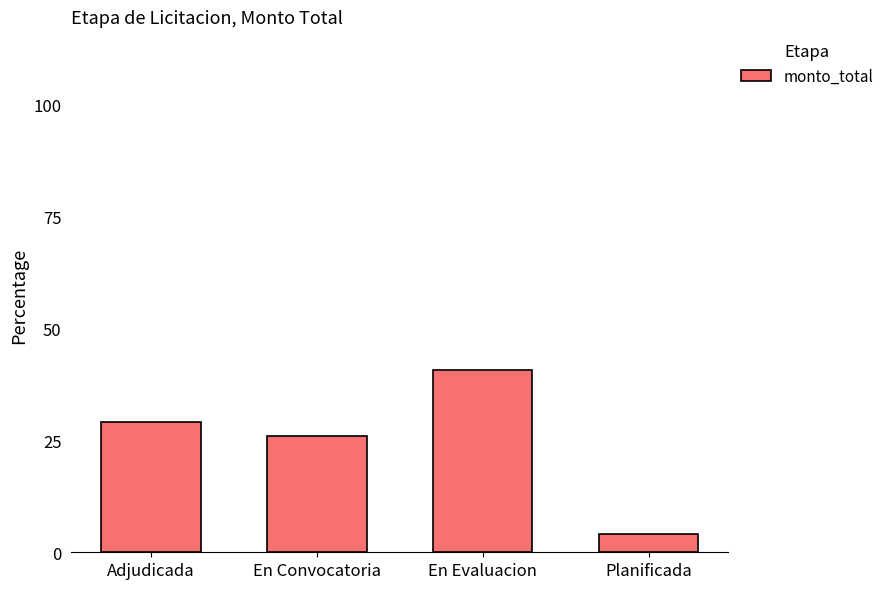

At which label is the value closest to 22?

En Convocatoria